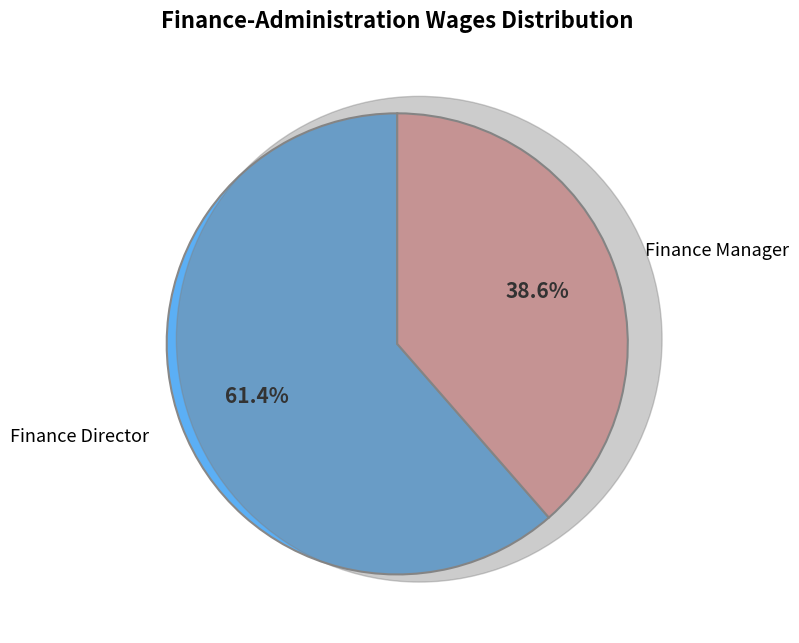

Does any single category account for the majority?

Yes